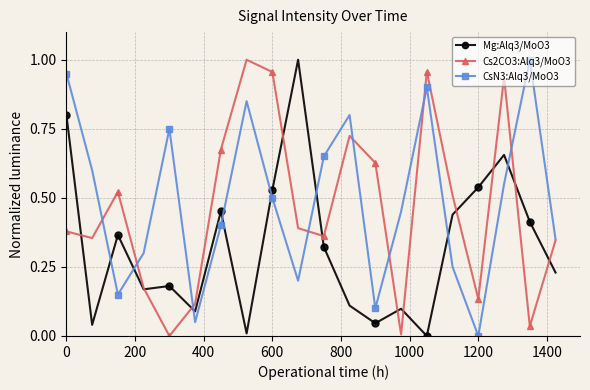

How many lines are shown in the chart?

3